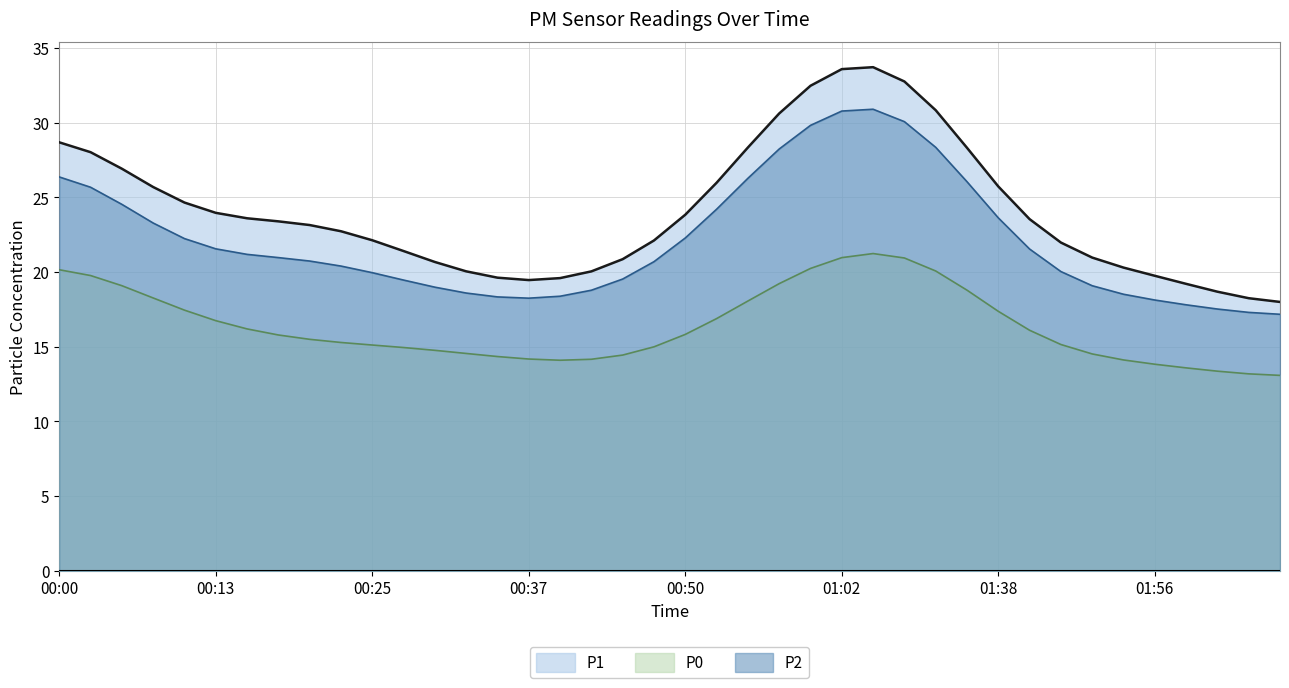

How many lines are shown in the chart?

3